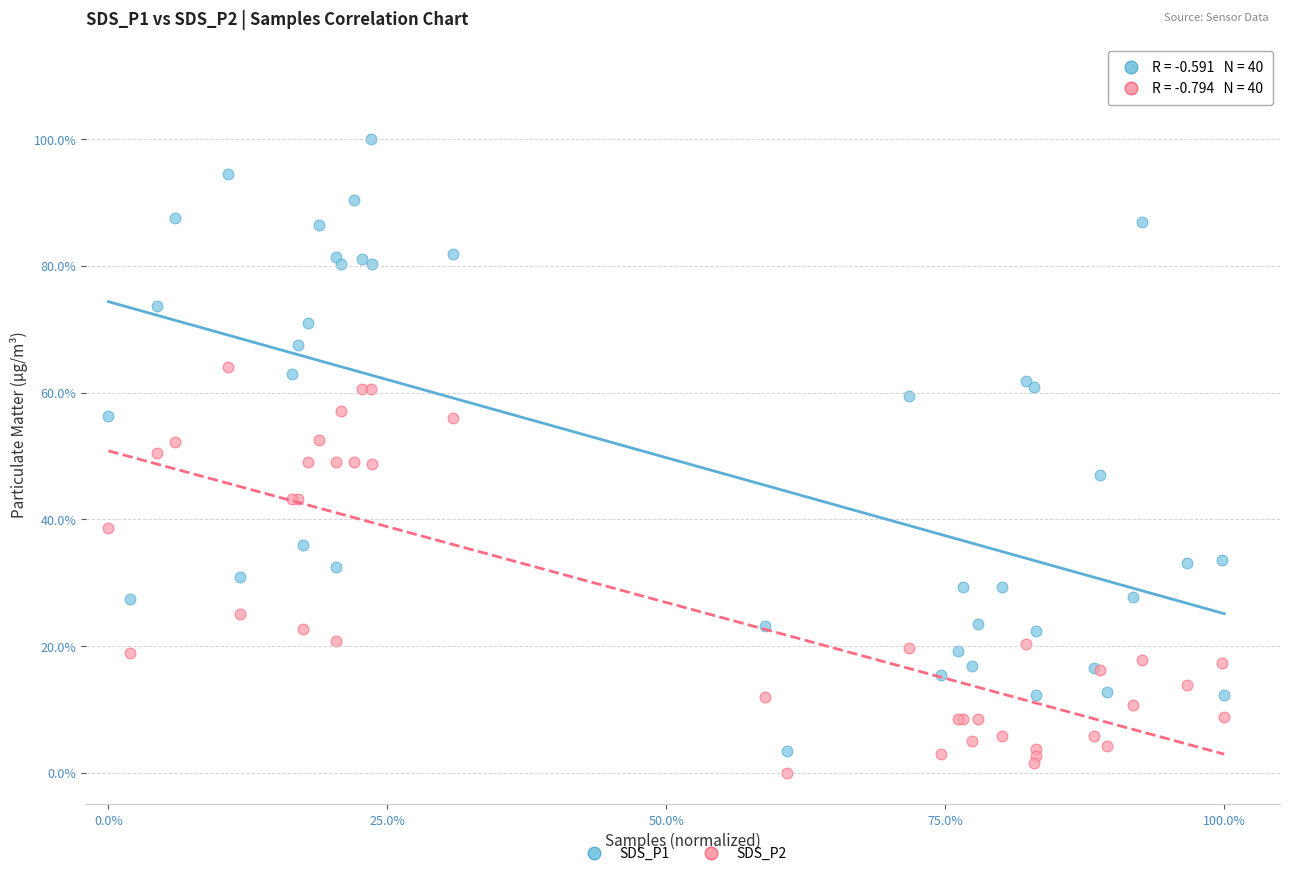

Which series reaches the maximum Y coordinate?

SDS_P1